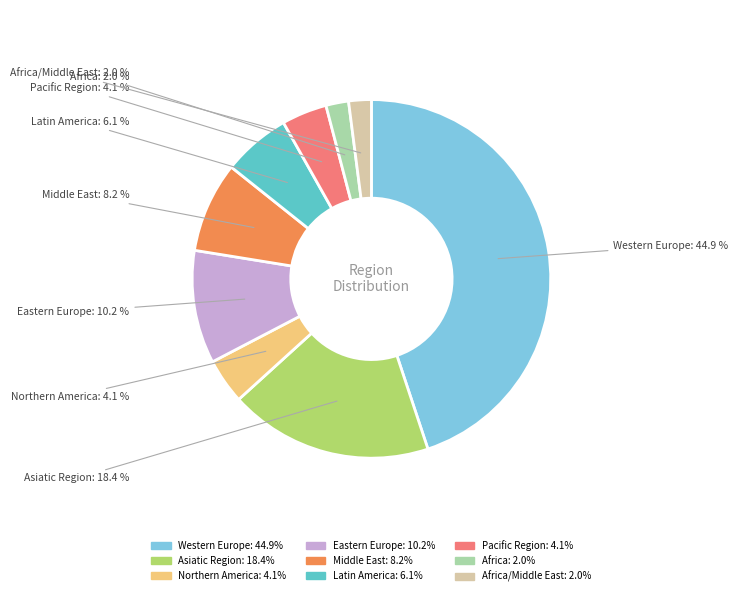

Is there any slice that represents more than half of the pie?

No